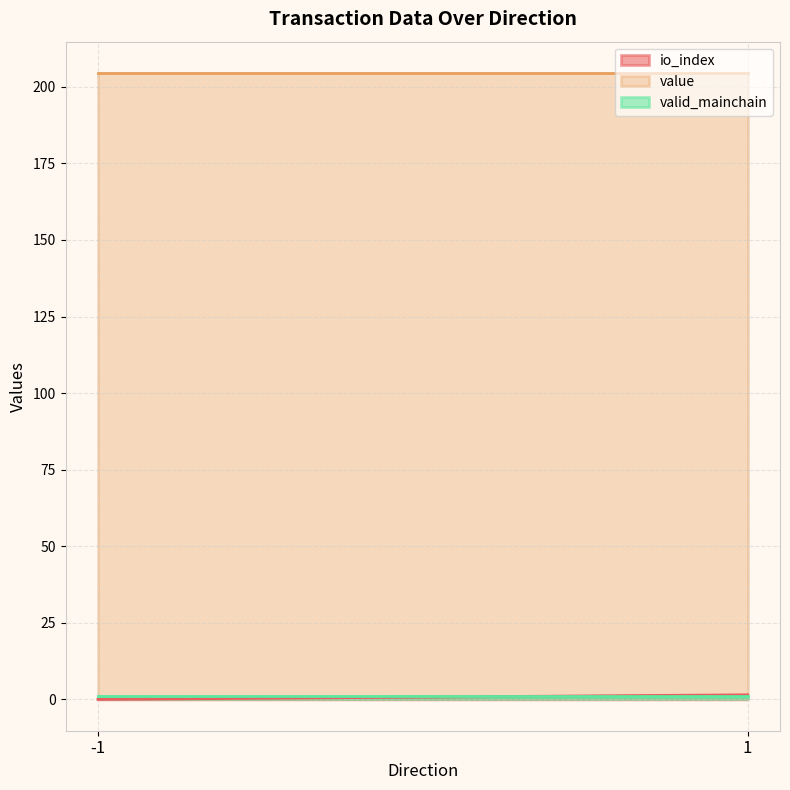

True or false: valid_mainchain has more than 2 points higher than both neighbors.

False